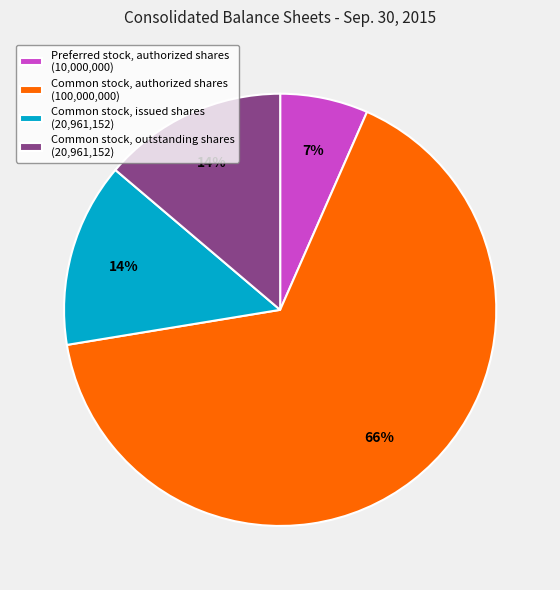

To the nearest percent, what portion does Common stock, outstanding shares (20,961,152) represent?

14%